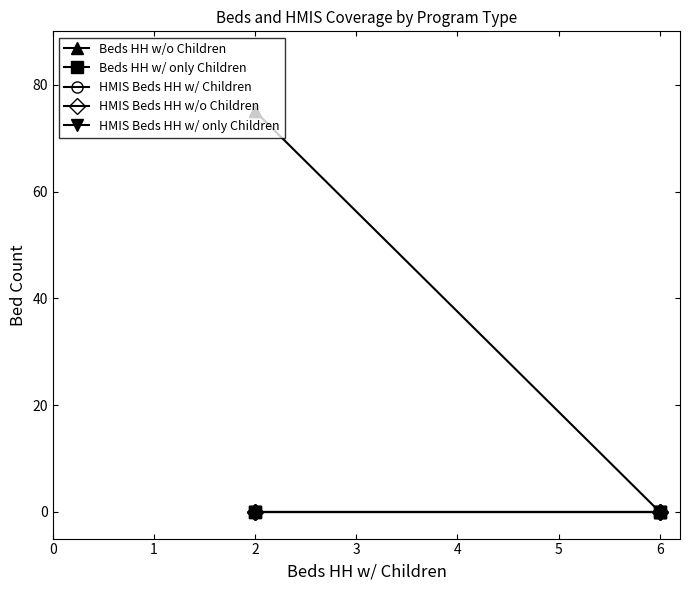

True or false: Beds HH w/ only Children and HMIS Beds HH w/ Children intersect in this chart.

False